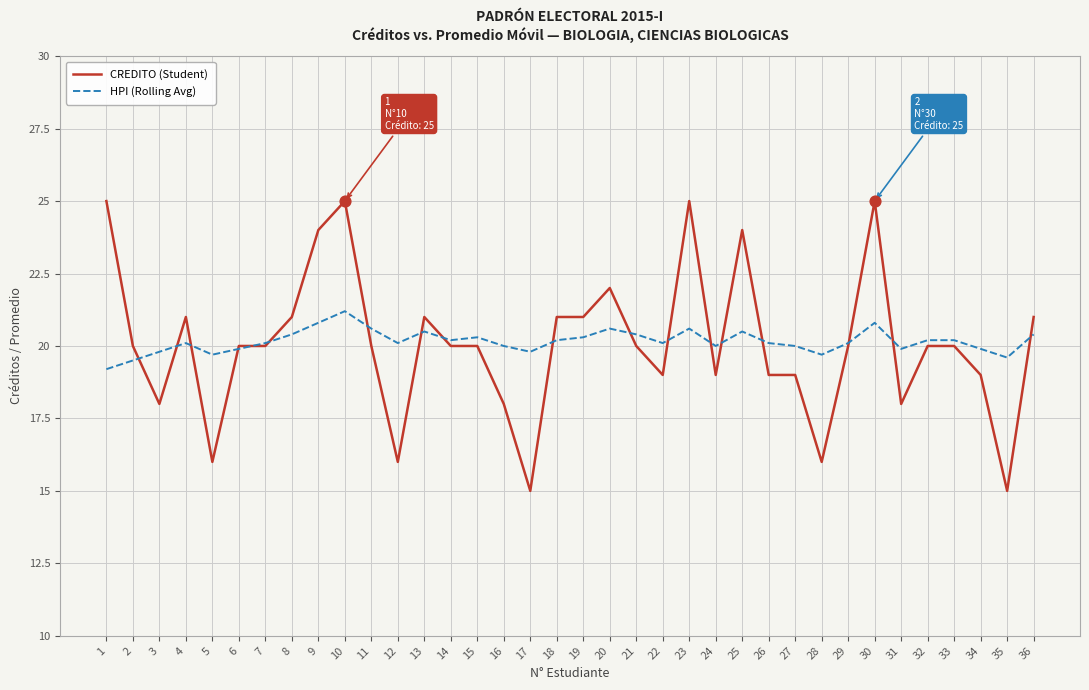

What is the difference between the highest and lowest values at 23?

4.4